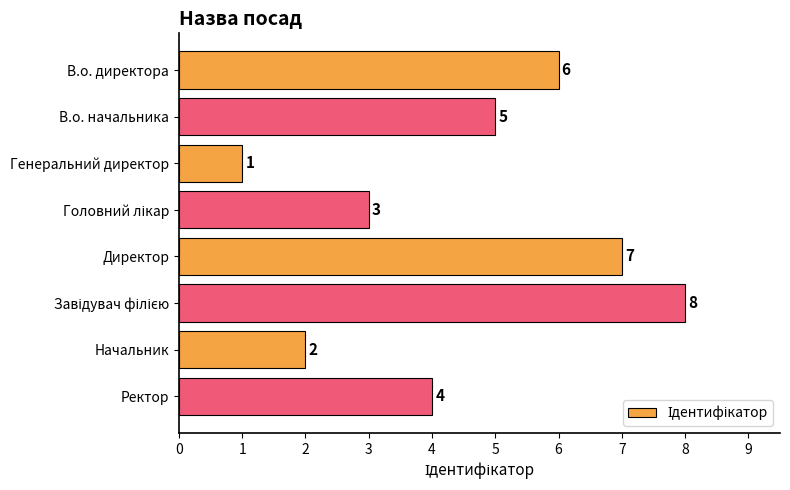

Reading bottom to top, extract all data points from this chart.

4	2	8	7	3	1	5	6